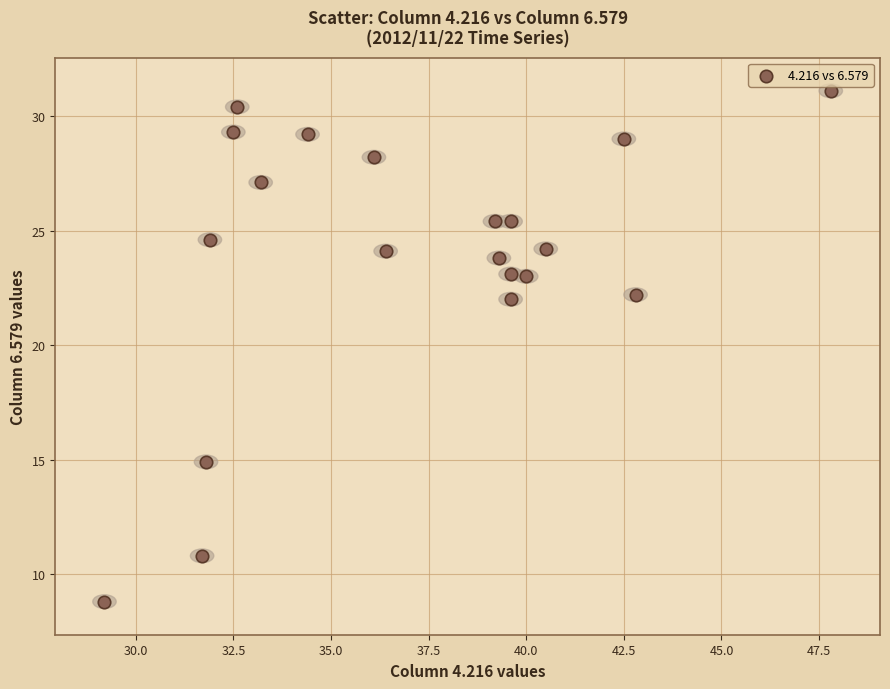

What is the range of X values (max minus min)?

18.6